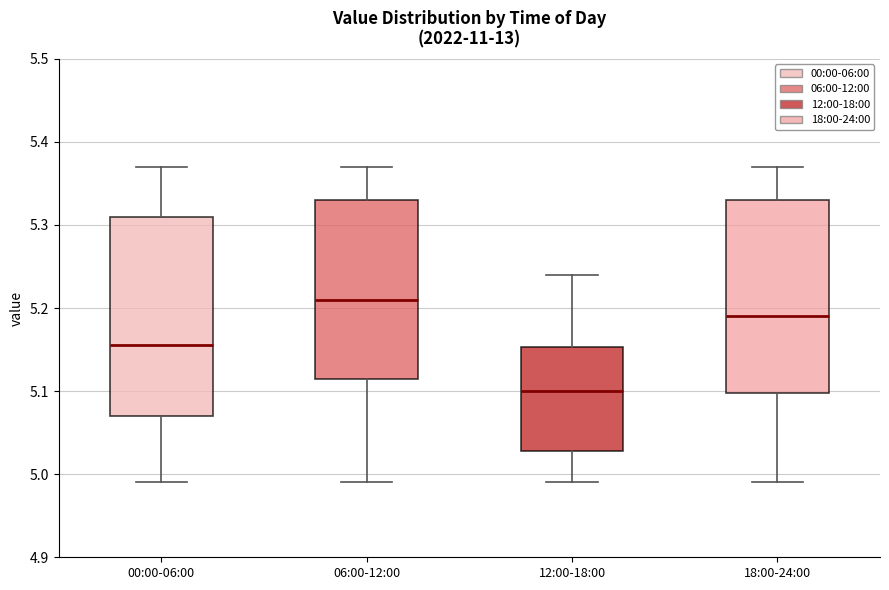

Reading left to right, transcribe this box plot: for each box, give where its median line is, the range the box spans, and where its two whiskers end, as read against the y-axis. The values are not printed on the chart, so give them approximately, as read against the axis.

00:00-06:00: median 5.16, box 5.07 to 5.31, whiskers 4.99 to 5.37
06:00-12:00: median 5.21, box 5.12 to 5.33, whiskers 4.99 to 5.37
12:00-18:00: median 5.10, box 5.03 to 5.15, whiskers 4.99 to 5.24
18:00-24:00: median 5.19, box 5.10 to 5.33, whiskers 4.99 to 5.37